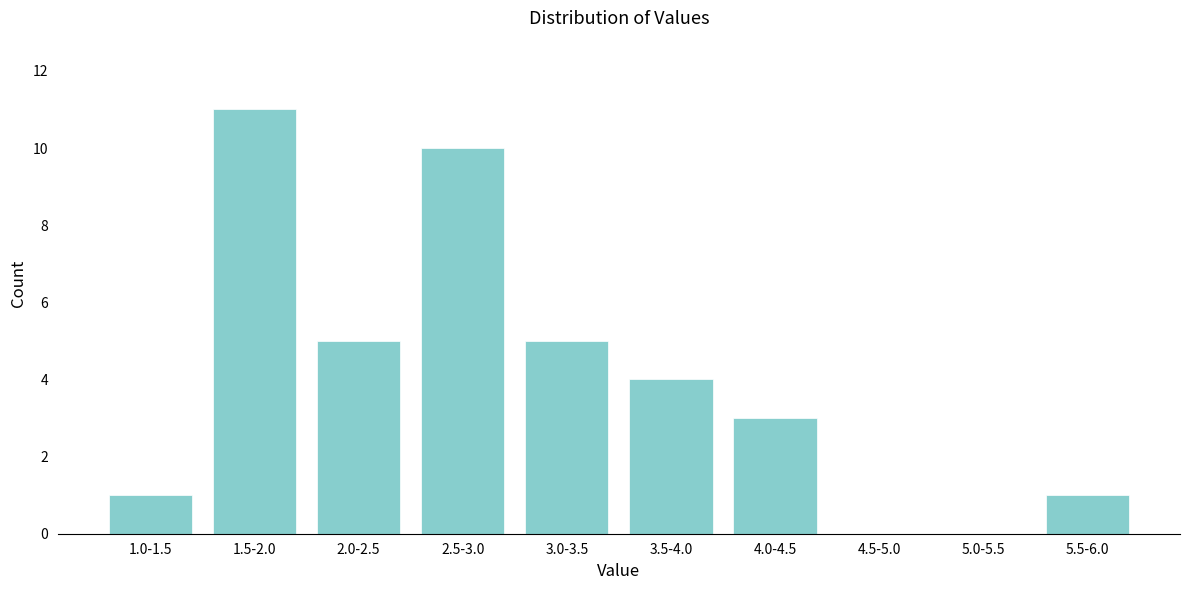

Reading right to left, transcribe all the data shown in this chart.

5.5-6.0=1	5.0-5.5=0	4.5-5.0=0	4.0-4.5=3	3.5-4.0=4	3.0-3.5=5	2.5-3.0=10	2.0-2.5=5	1.5-2.0=11	1.0-1.5=1